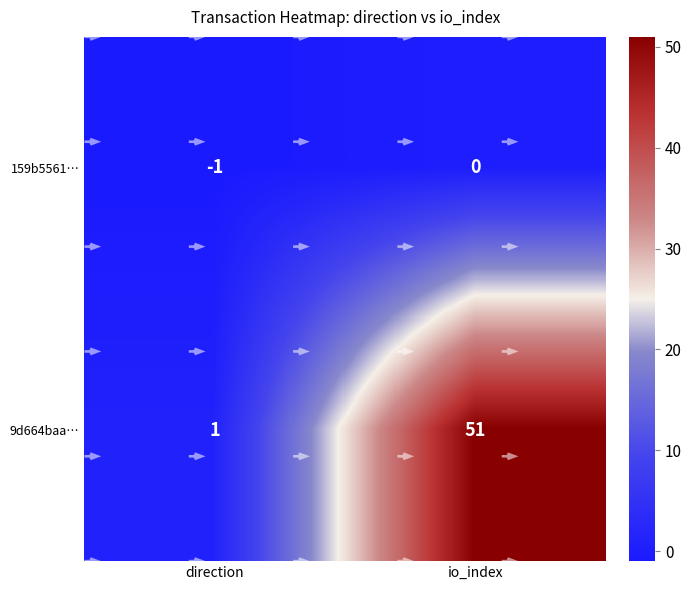

At which category is the sum across all series the highest?

io_index